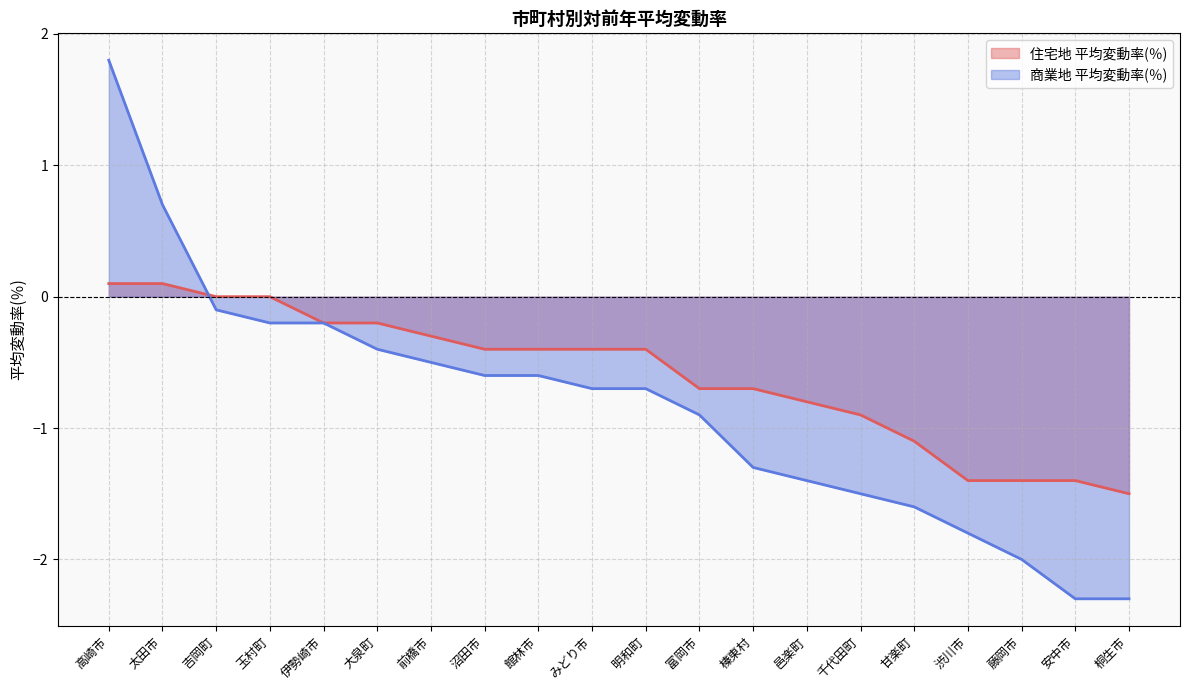

What is the label of the 13th point from the left?

榛東村